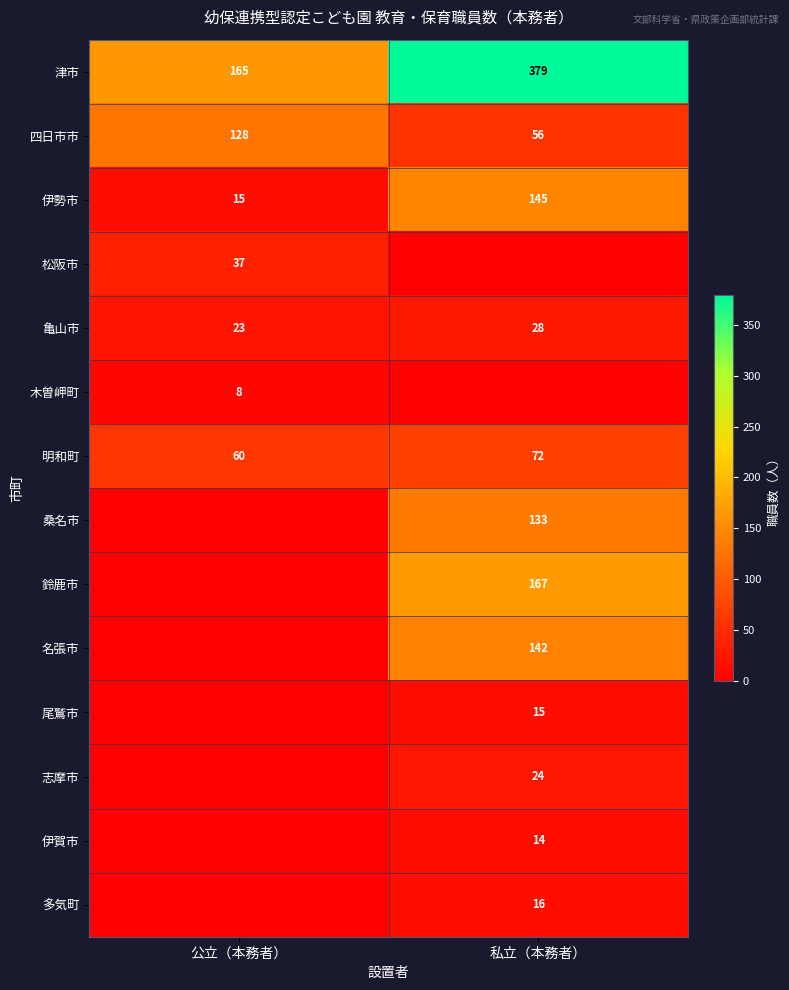

Which category has the lowest value in the 伊勢市 series?

公立（本務者）